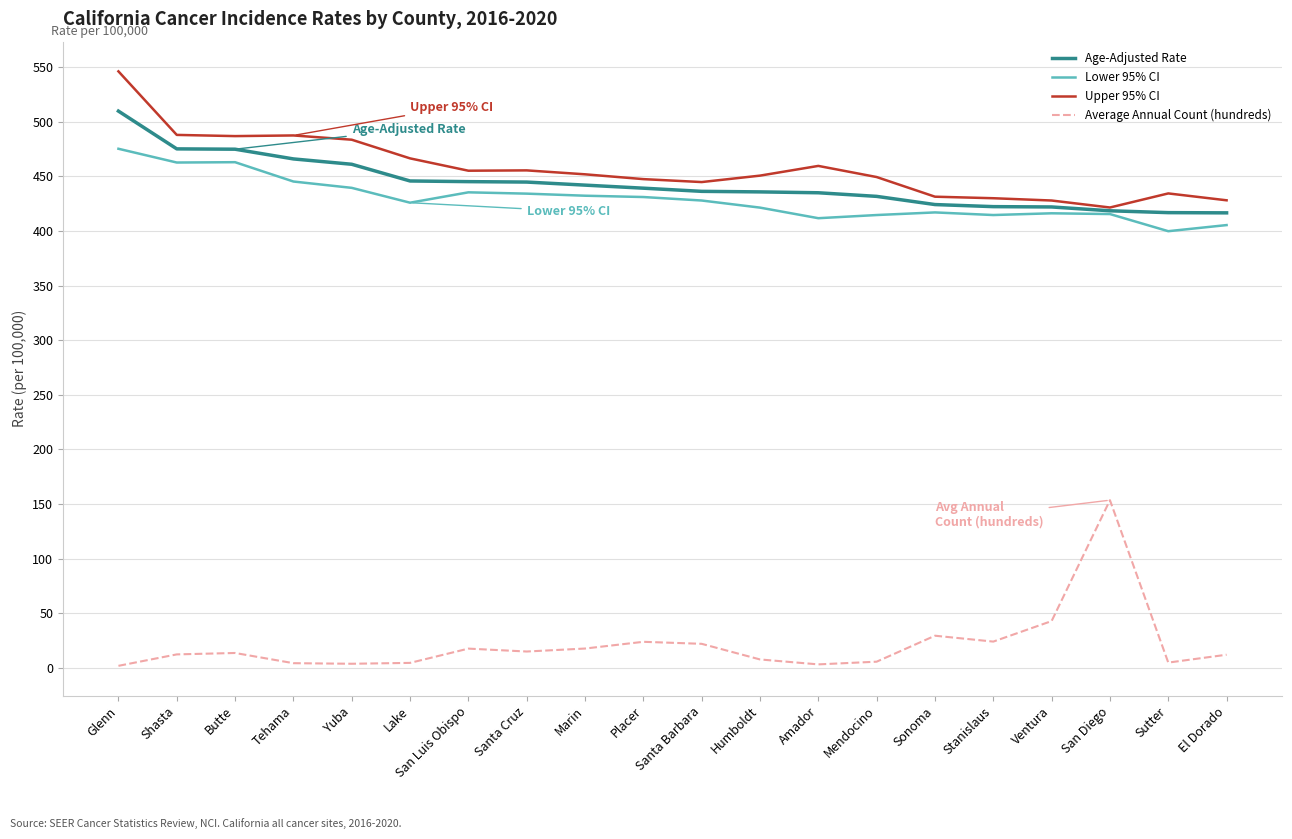

At which category is the sum across all series the highest?

Glenn